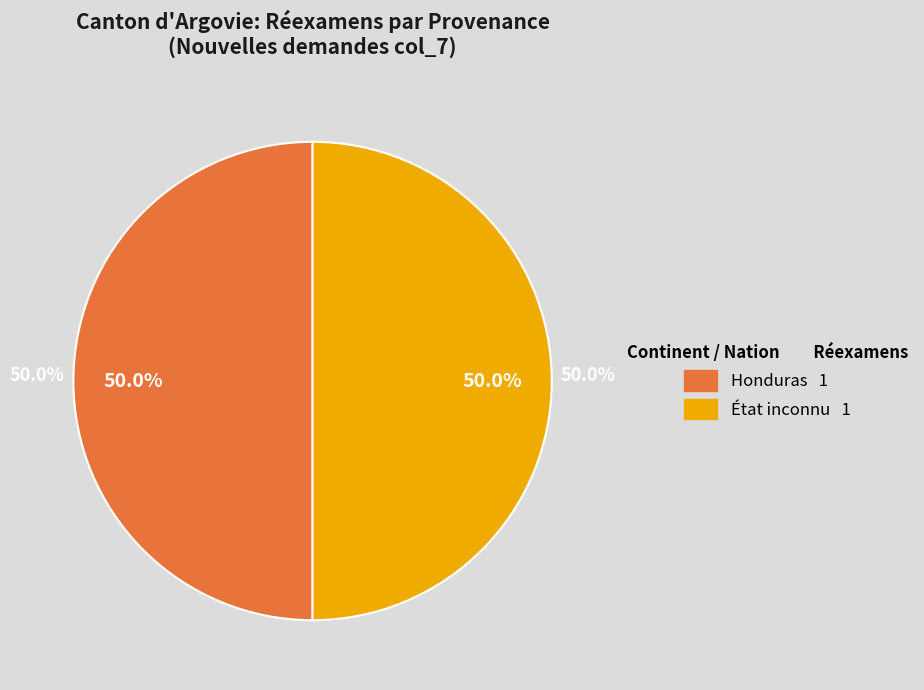

True or false: Afrique du Nord accounts for 0% of the total.

True